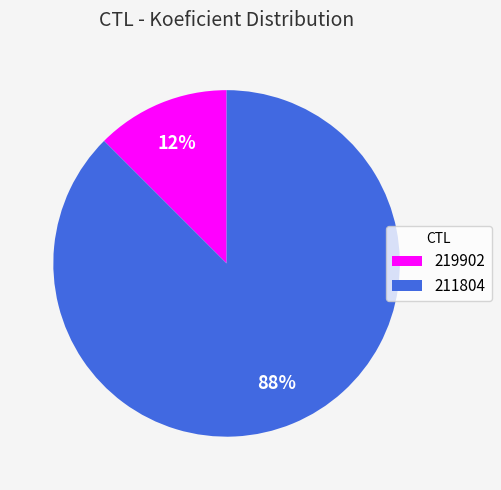

Which category accounts for the majority?

211804